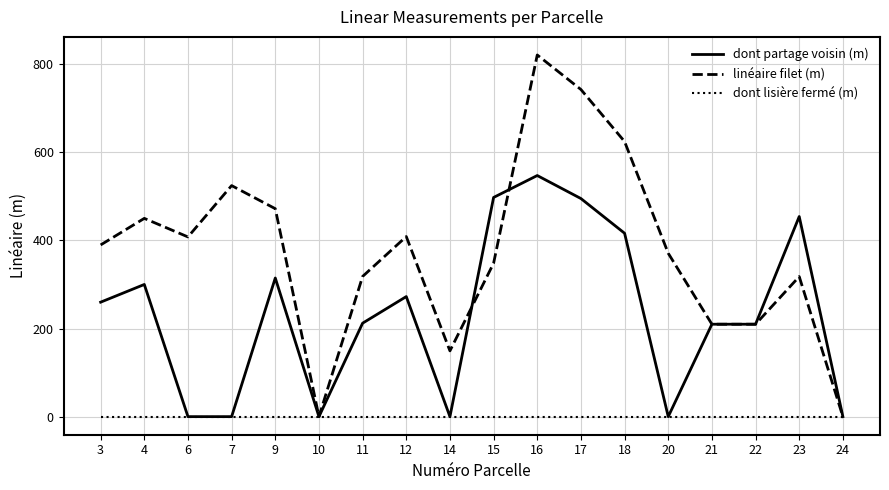

True or false: linéaire filet (m) has more than 0 interior local peaks.

True